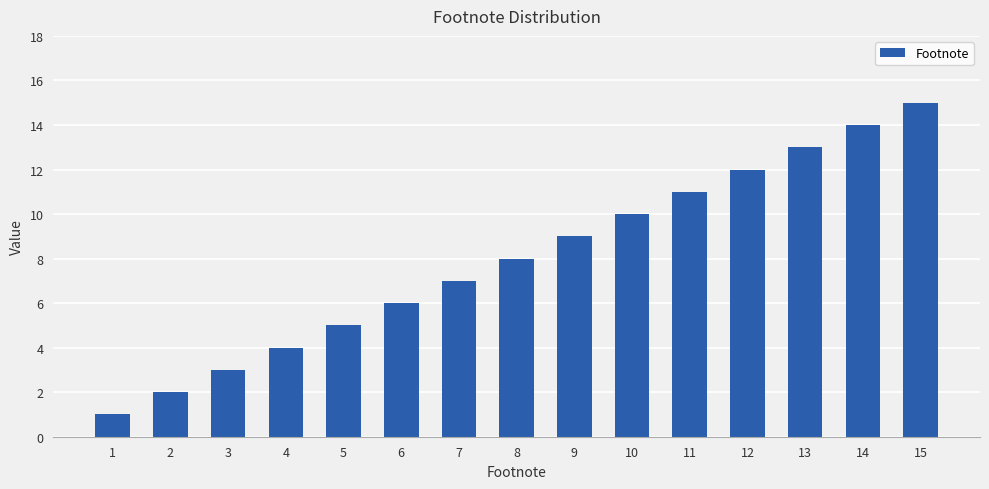

What is the change in value from 7 to 8?

+1